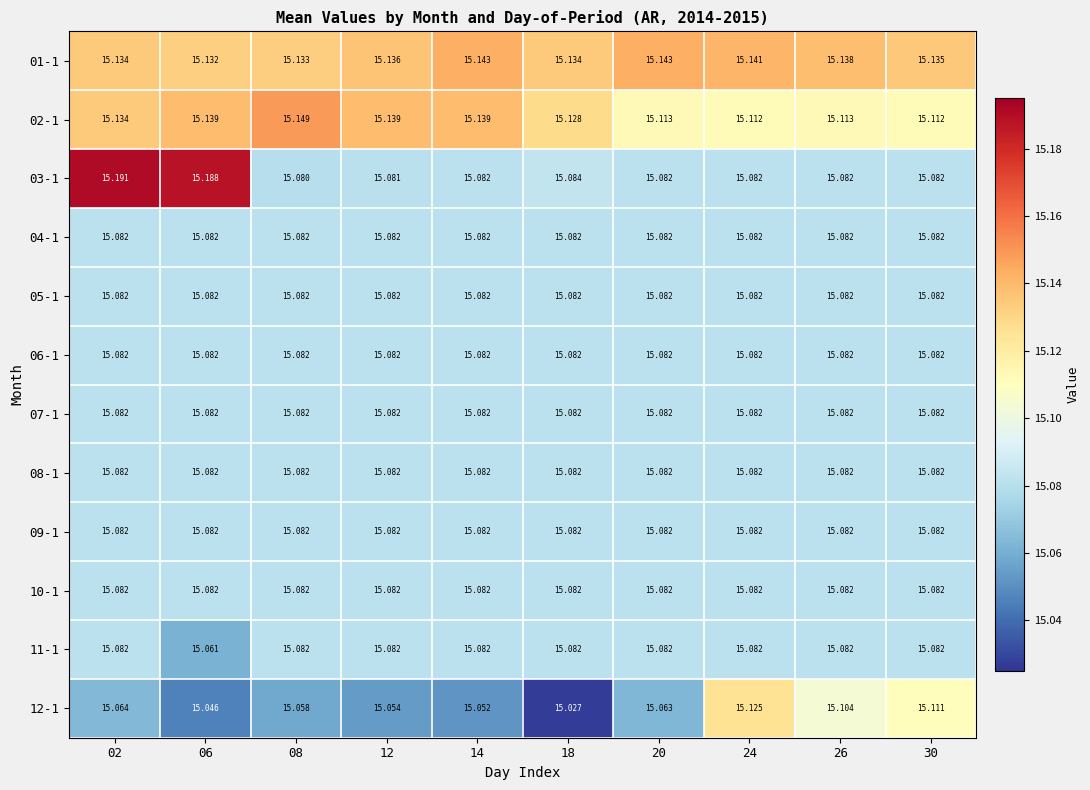

Is the value of 05-1 at 26 greater than the value of 03-1 at 08?

Yes